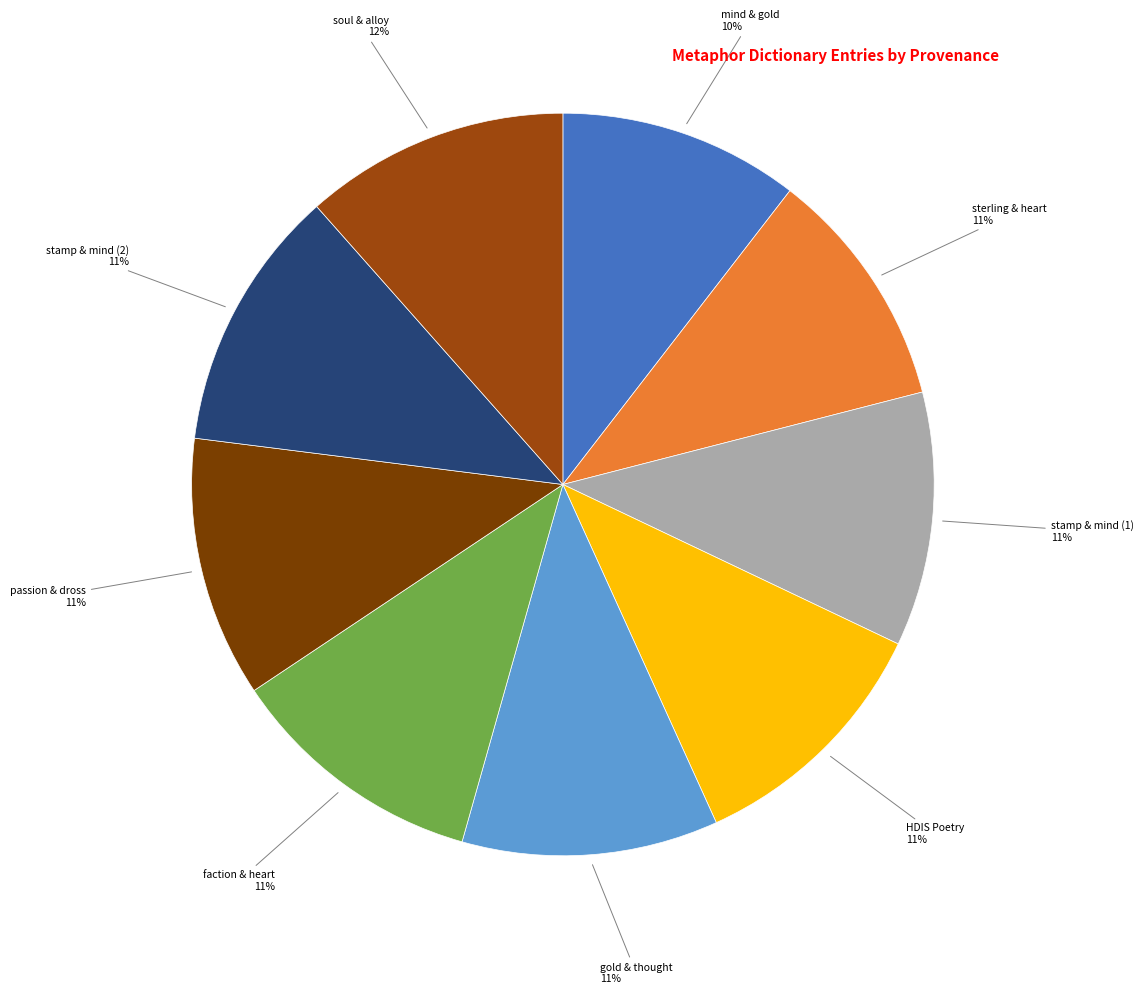

The passion & dross slice represents 1% of the pie. True or false?

False